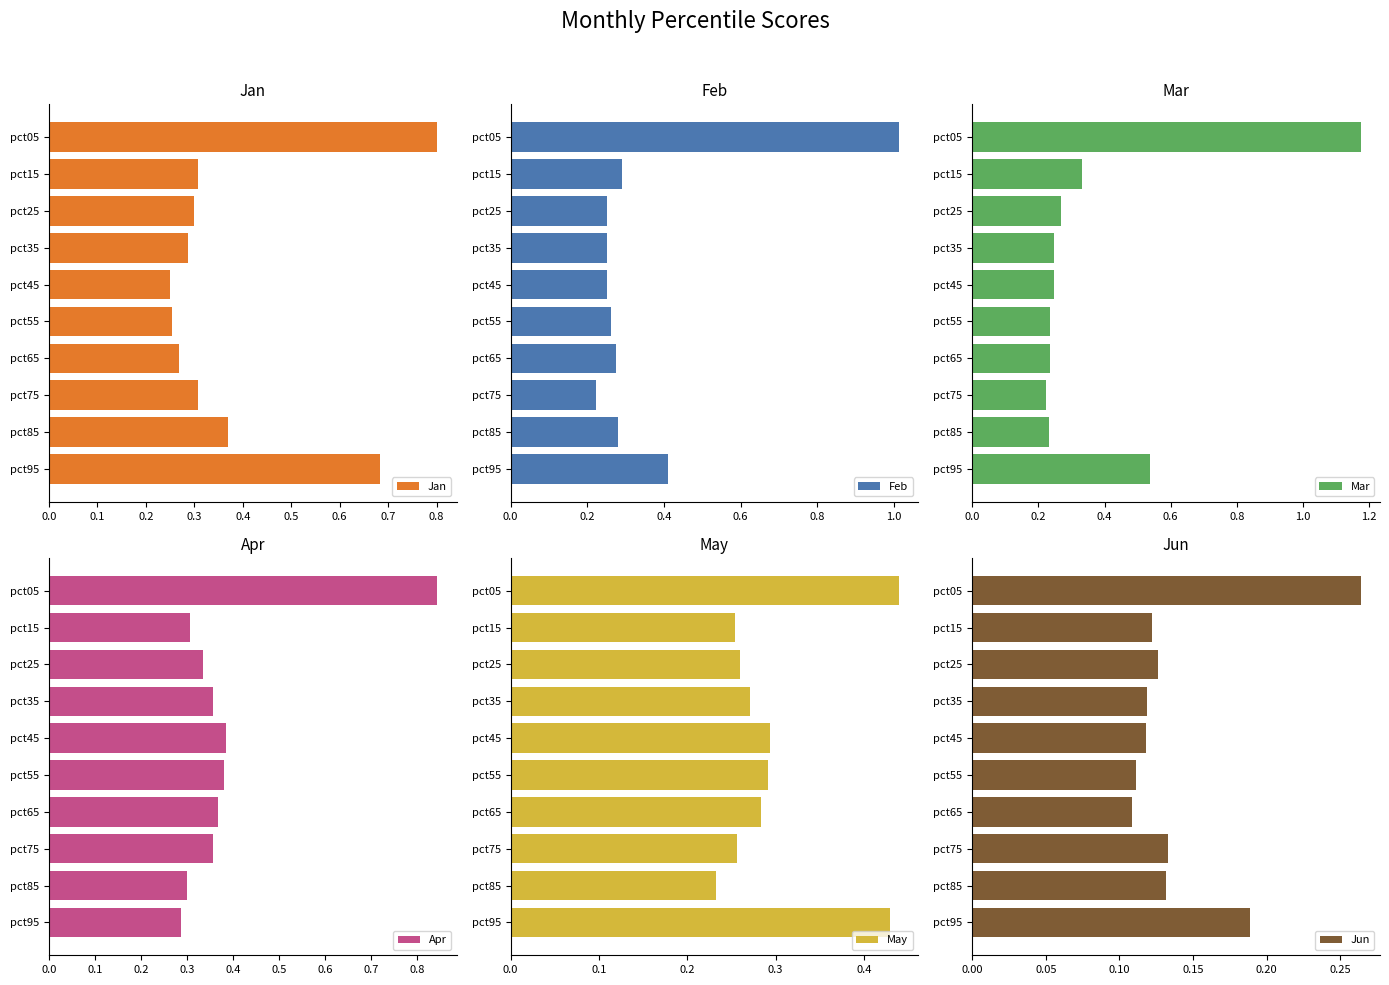

The value of Jun at pct25 is 0.0. True or false?

False